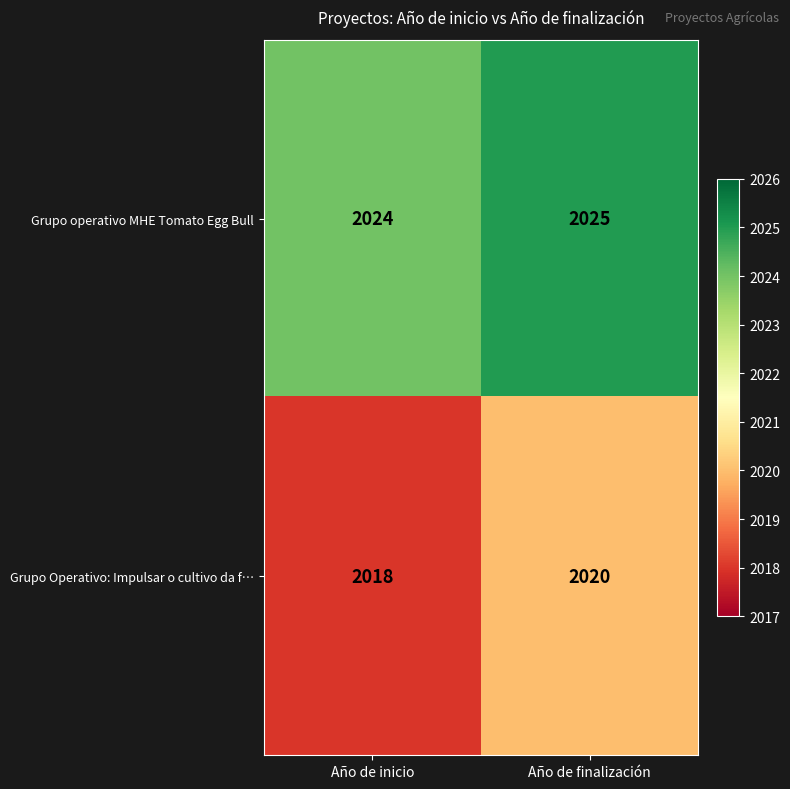

At Año de inicio, list the series in order from smallest to largest.

Grupo Operativo: Impulsar o cultivo da f…, Grupo operativo MHE Tomato Egg Bull